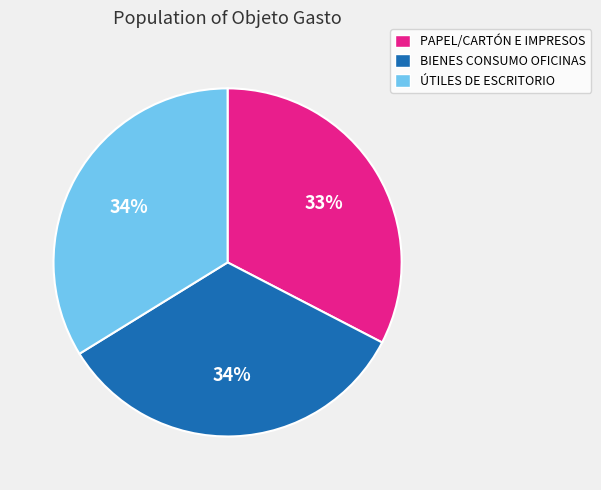

To the nearest percent, what percentage of the pie is ÚTILES DE ESCRITORIO?

34%